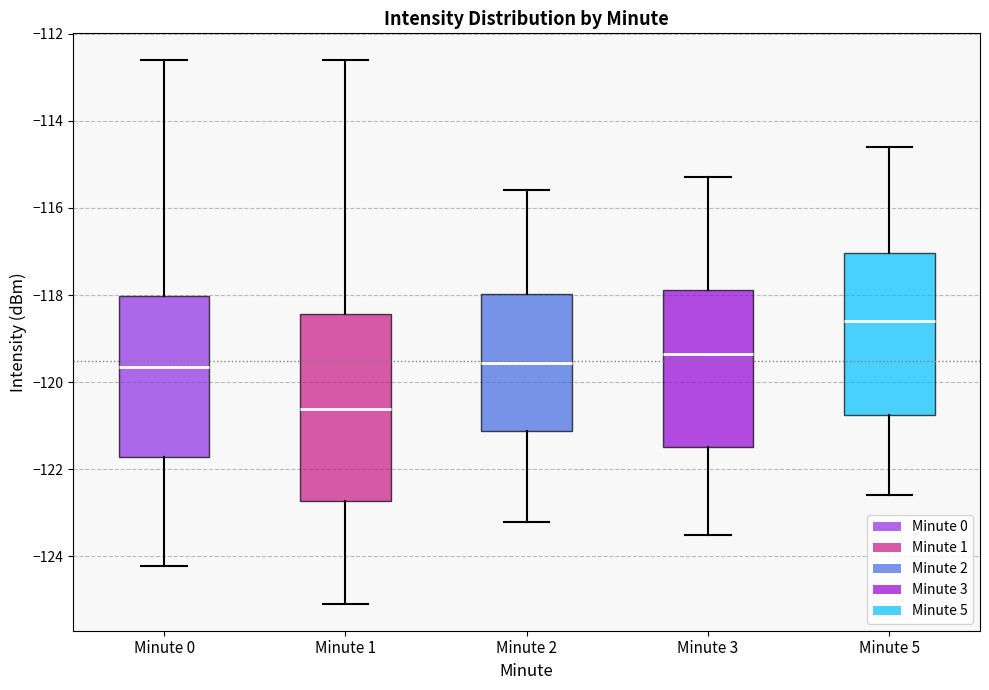

Reading left to right, transcribe this box plot: for each box, give where its median line is, the range the box spans, and where its two whiskers end, as read against the y-axis. The values are not printed on the chart, so give them approximately, as read against the axis.

Minute 0: median -119.6, box -121.8 to -118.0, whiskers -124.2 to -112.6
Minute 1: median -120.6, box -122.8 to -118.4, whiskers -125.0 to -112.6
Minute 2: median -119.6, box -121.2 to -118.0, whiskers -123.2 to -115.6
Minute 3: median -119.4, box -121.4 to -117.8, whiskers -123.4 to -115.2
Minute 5: median -118.6, box -120.8 to -117.0, whiskers -122.6 to -114.6